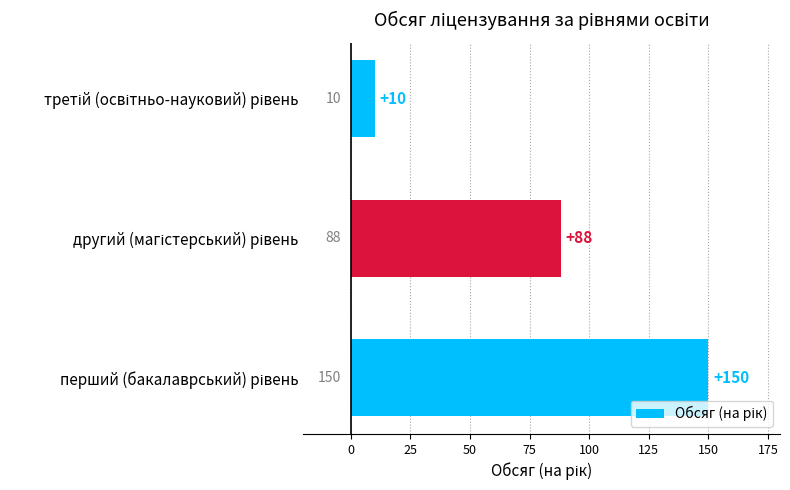

What is the greatest value displayed?

150